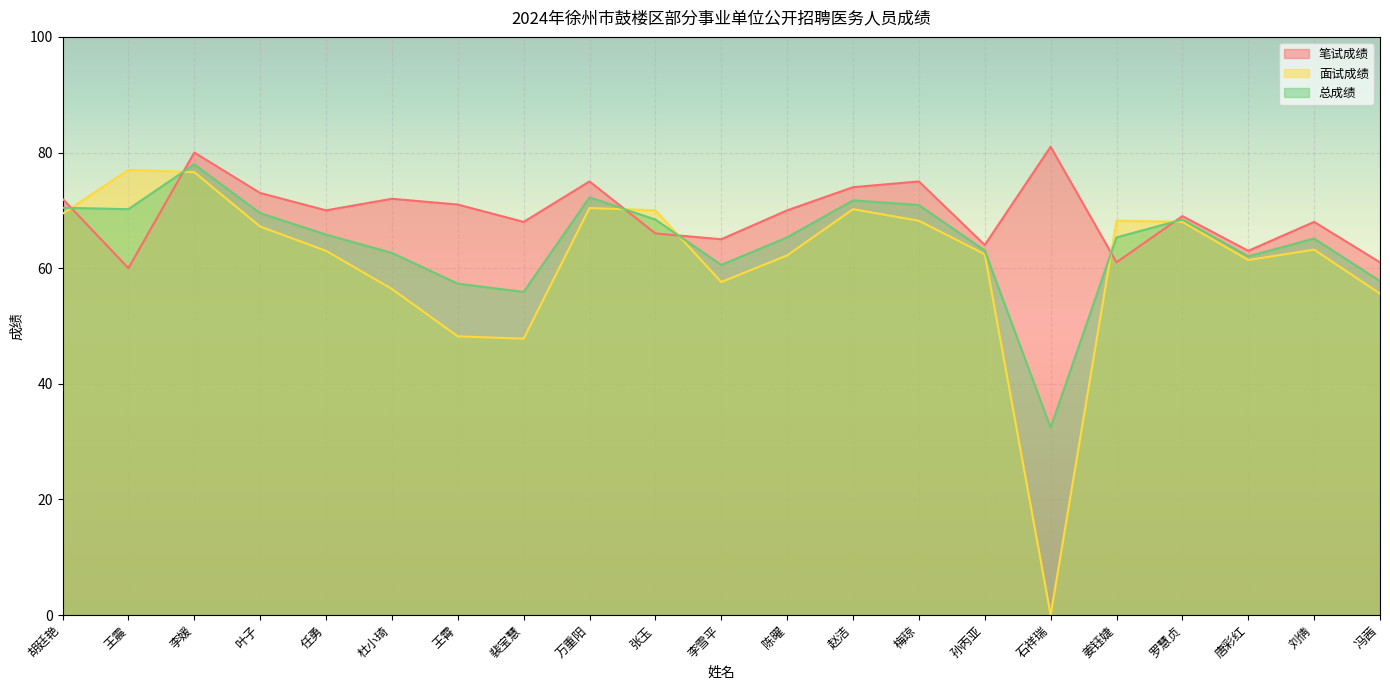

How many data points in 总成绩 are less than 65?

8